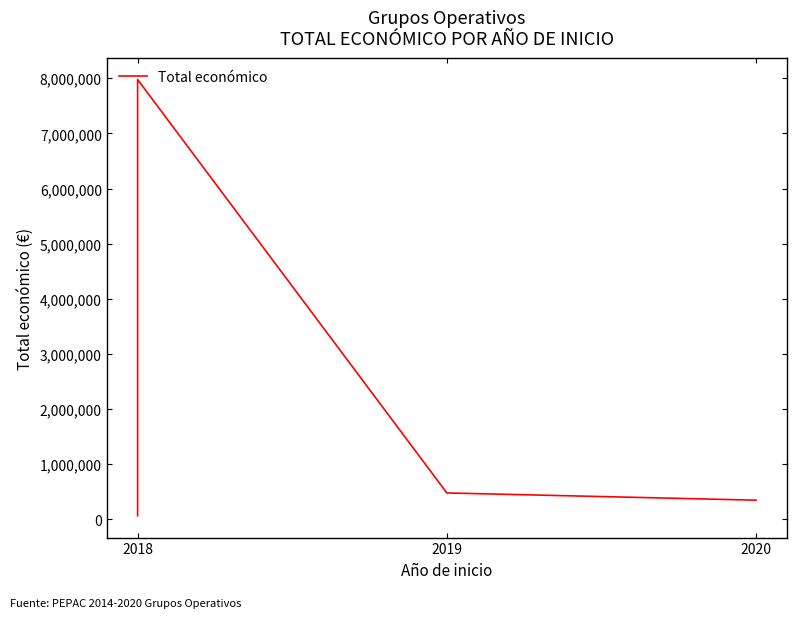

Is it true that the value at 2018 is 377001?

False